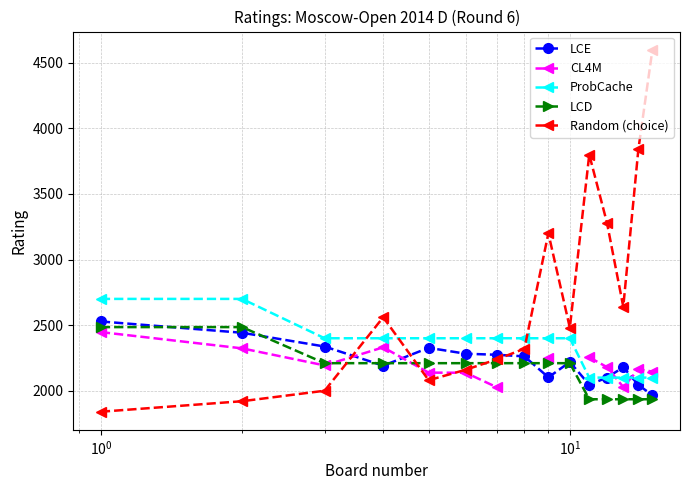

What are all the series names shown in the legend?

LCE, CL4M, ProbCache, LCD, Random (choice)